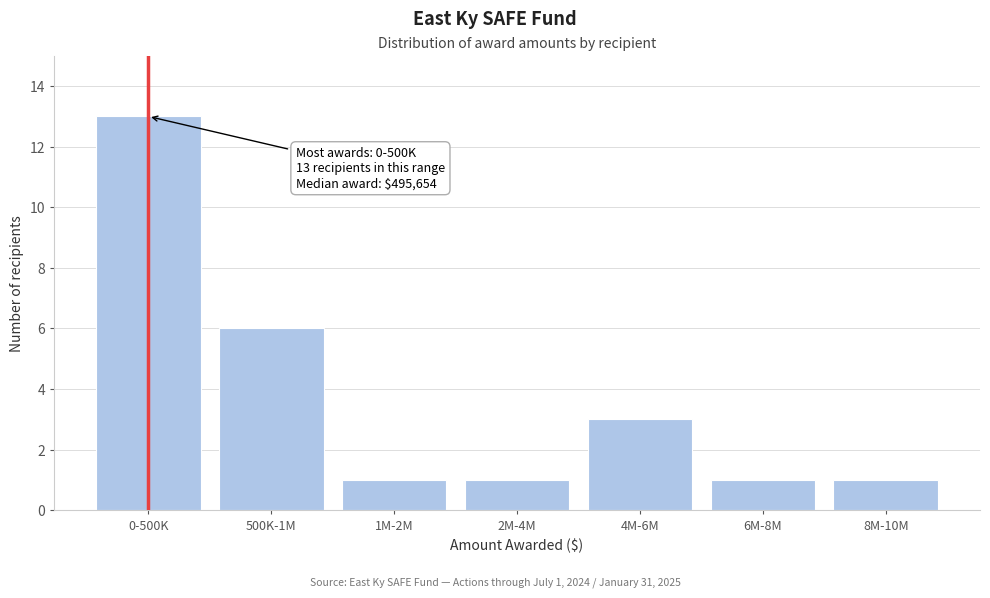

Reading left to right, list all the values displayed in this chart.

13	6	1	1	3	1	1